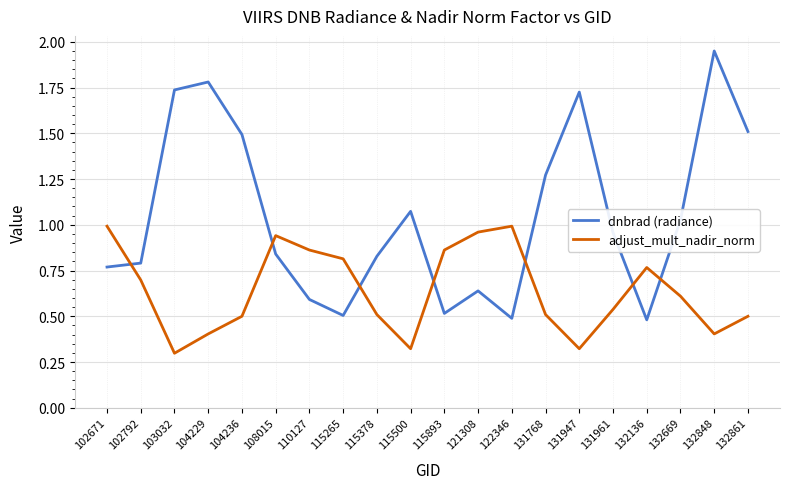

Which series has the largest total across all categories?

dnbrad (radiance)